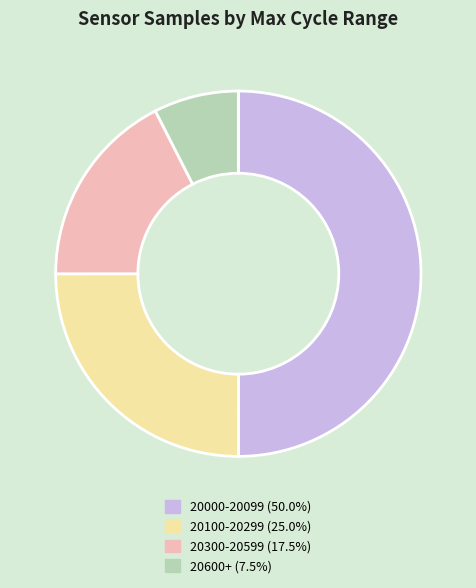

How many slices are in this pie chart?

4